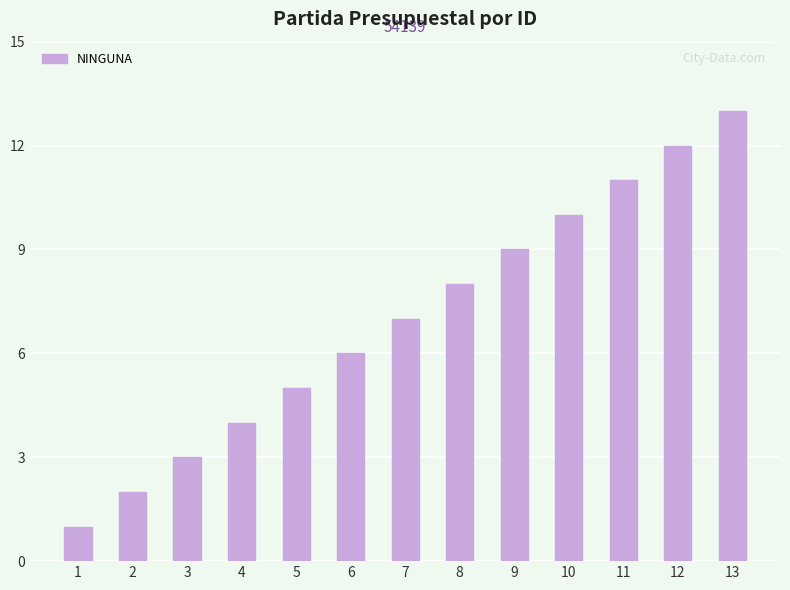

Reading left to right, transcribe all the data shown in this chart.

1	2	3	4	5	6	7	8	9	10	11	12	13